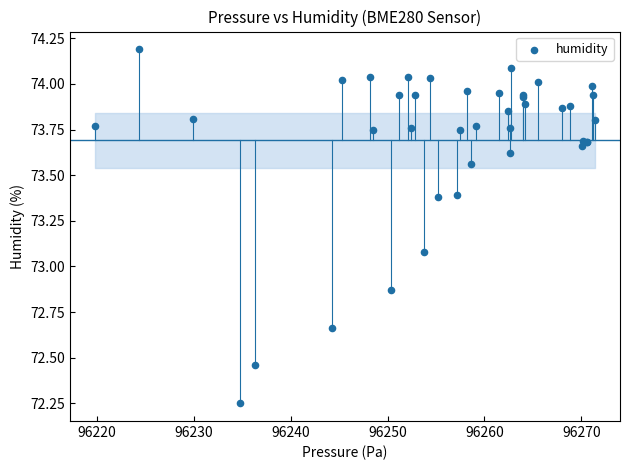

What Y value in the scatter plot is closest to 73?

73.1